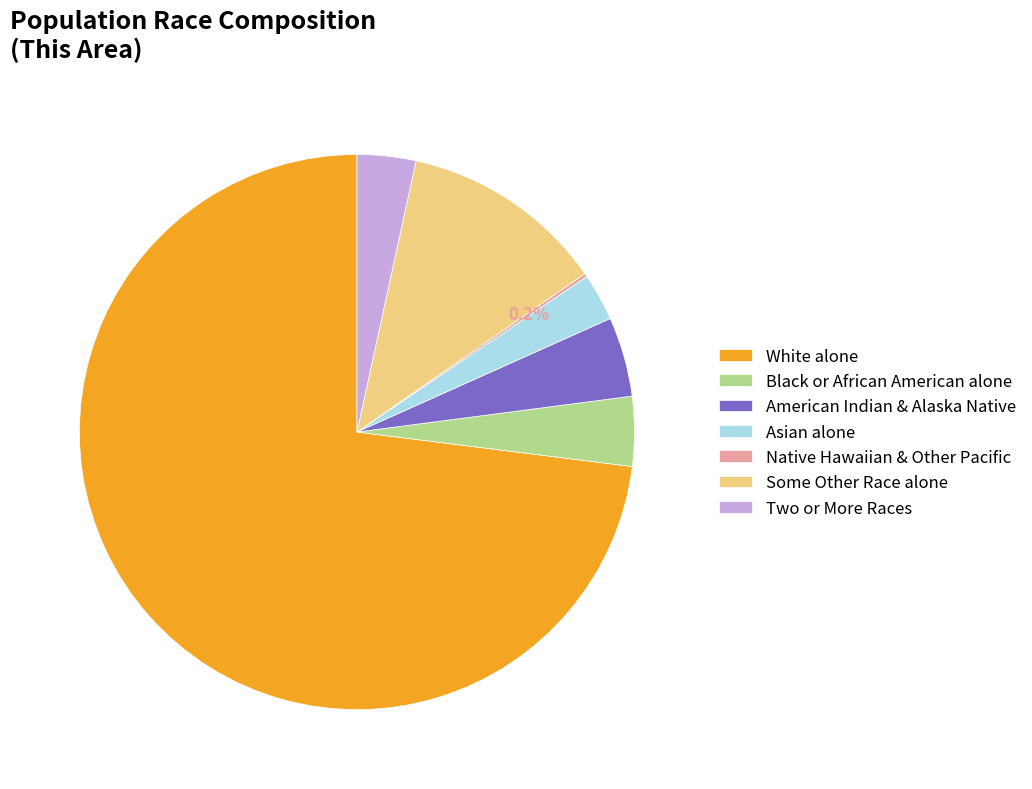

Do Black or African American alone and Two or More Races together represent more than half of the pie?

No